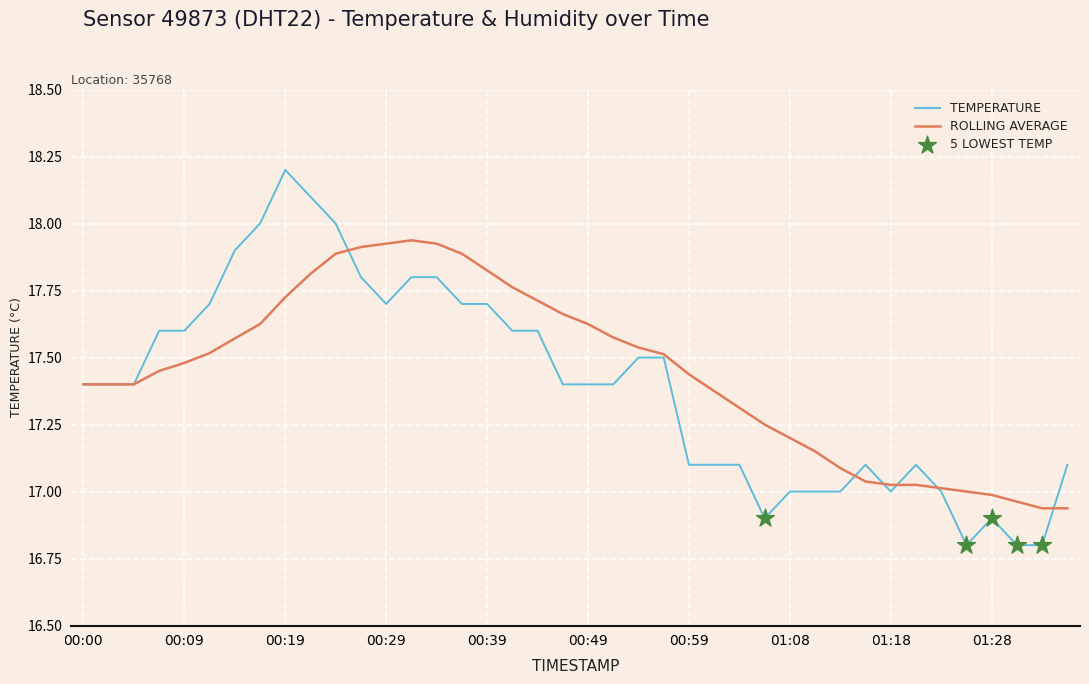

Which series has the widest spread of values?

TEMPERATURE